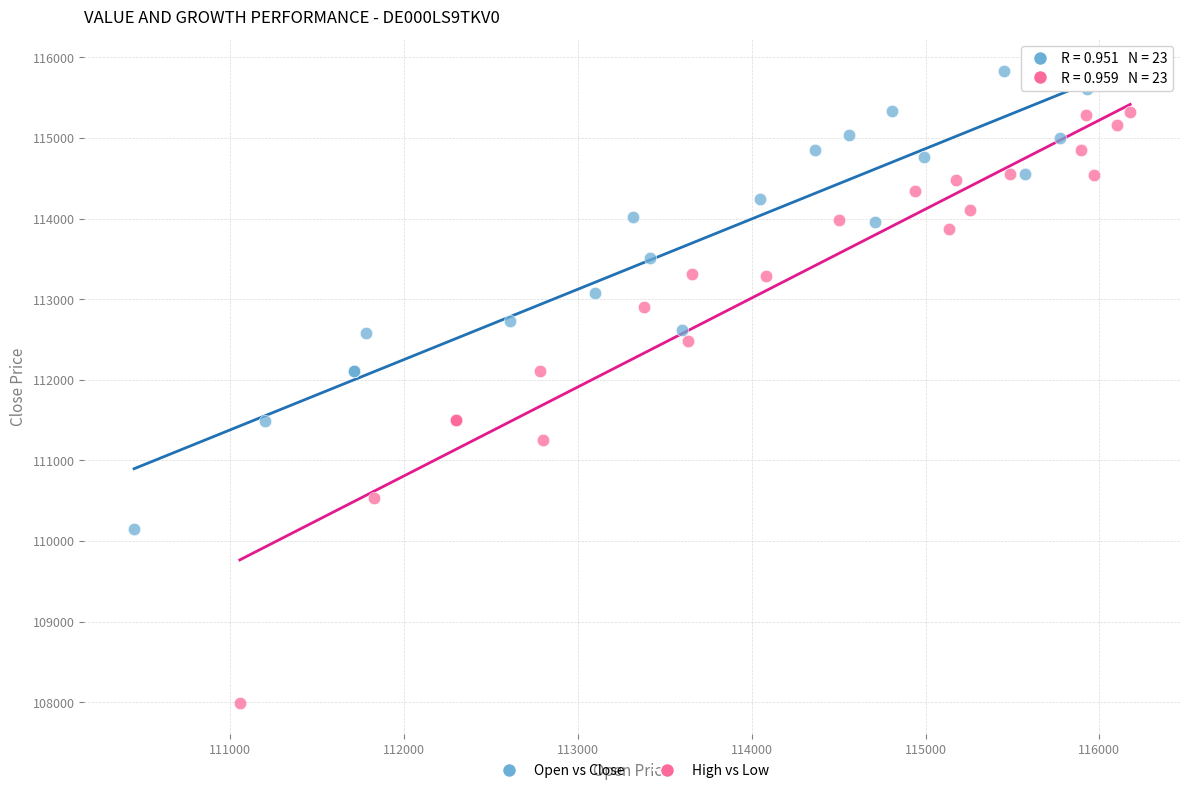

Which series contains the highest Y value?

Open vs Close